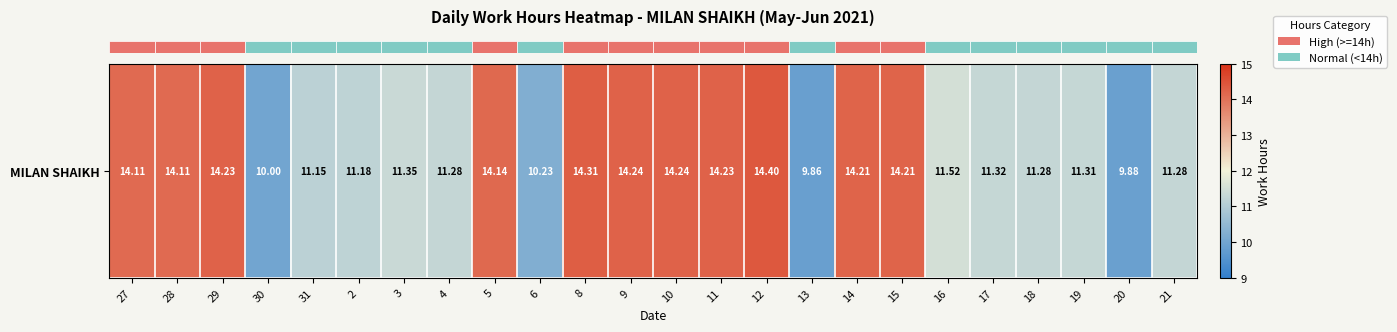

Which category has the highest value across all series?

12